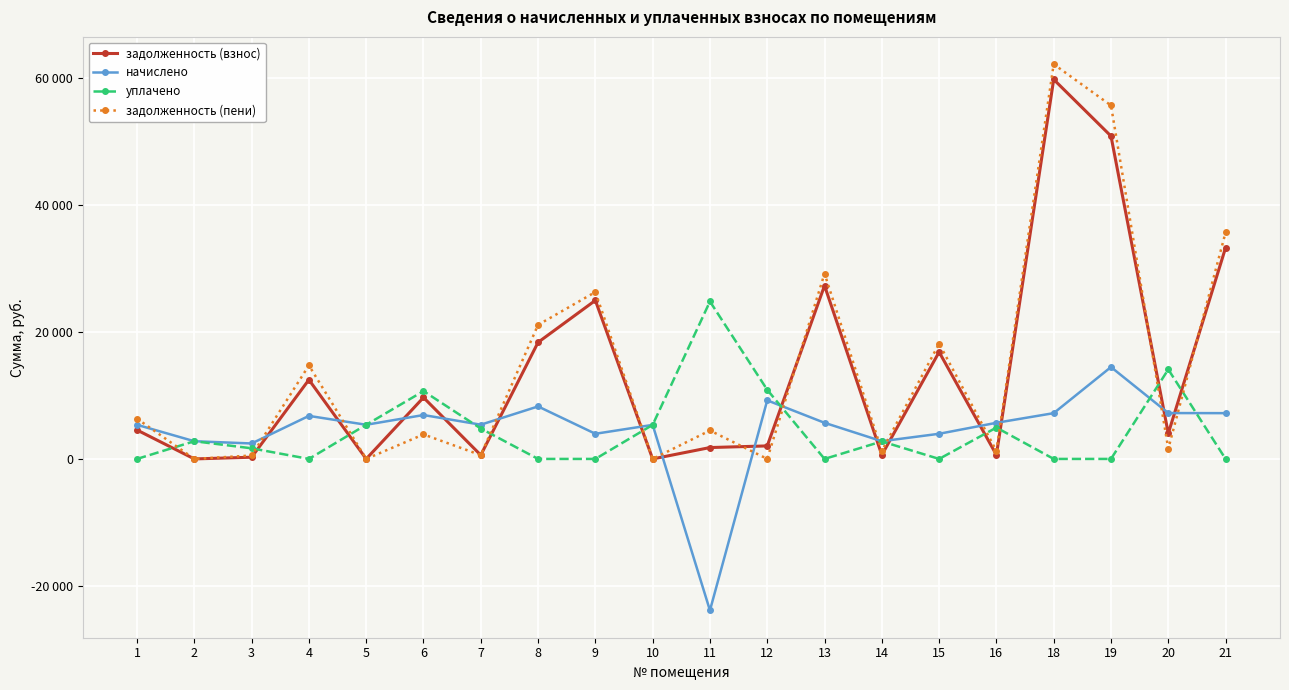

What are all the series names shown in the legend?

задолженность (взнос), начислено, уплачено, задолженность (пени)